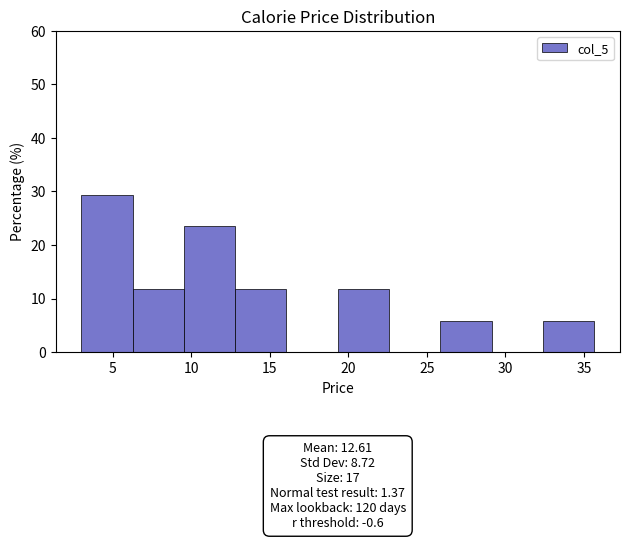

Which range on the x-axis has the tallest bar?

3.0 to 6.5